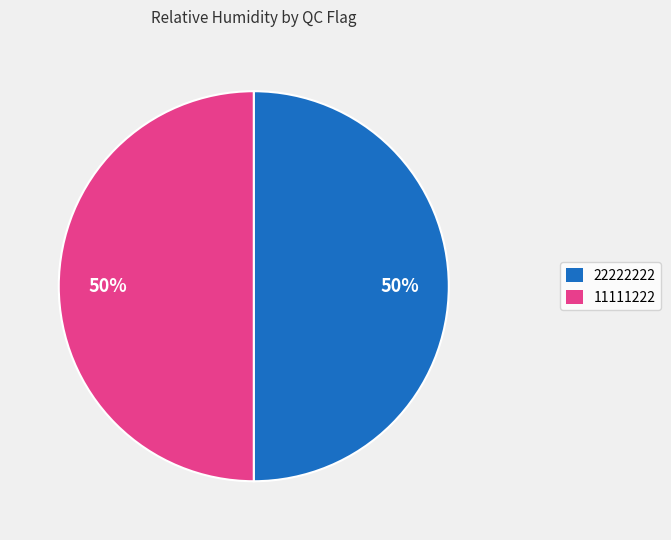

What percentage is the 11111222 slice, to the nearest percent?

50%